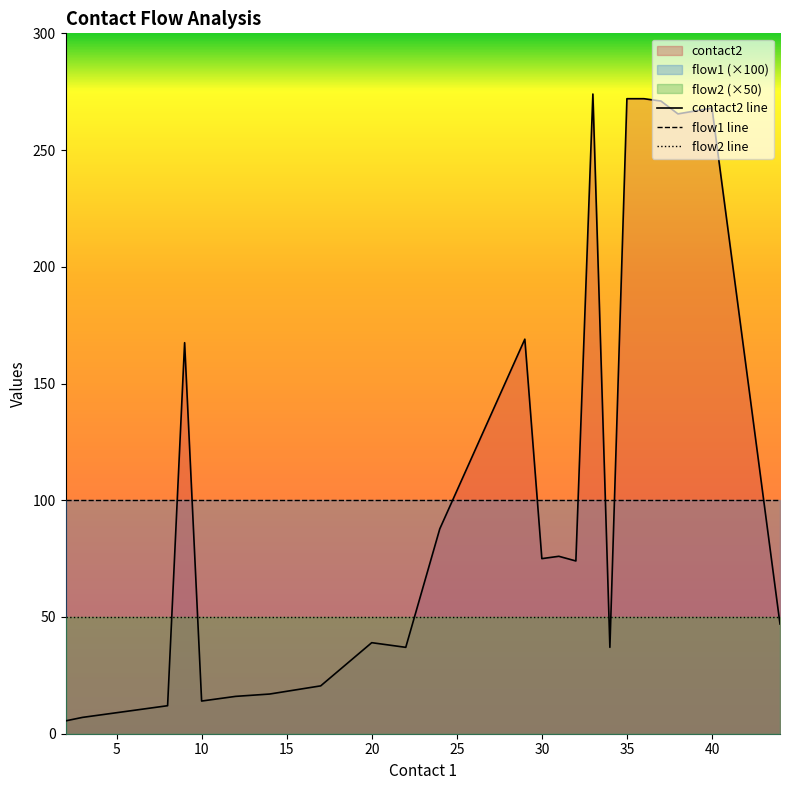

In contact2 line, how many points are higher than both neighbors (excluding endpoints)?

6